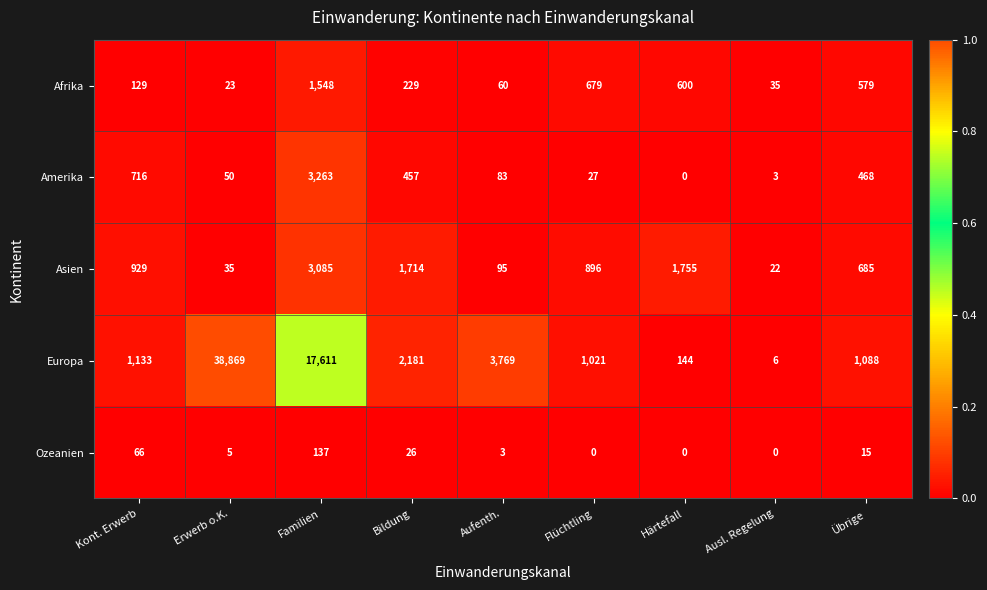

Which category has the highest value in the Europa series?

Erwerb o.K.